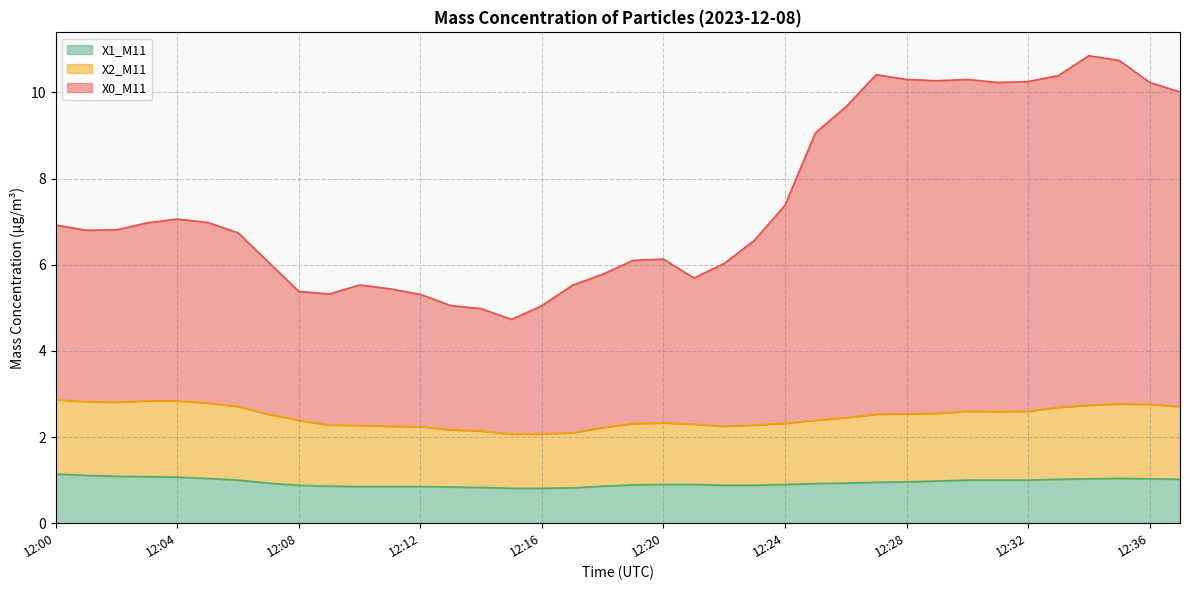

At which category is the sum across all series the highest?

12:34